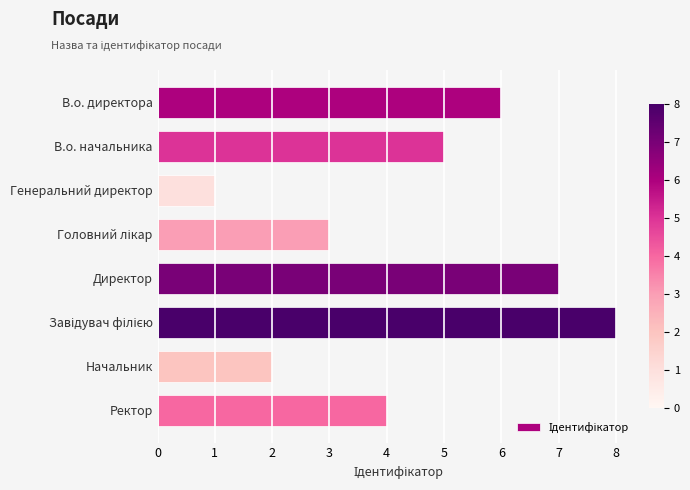

What is the ratio of the value at В.о. начальника to the value at Генеральний директор?

5.0